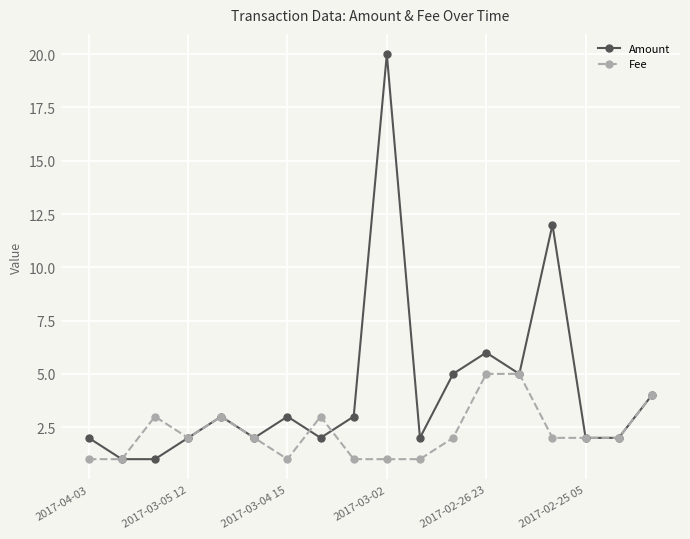

What is the value of the Amount point at the 16th from the left?

2.0